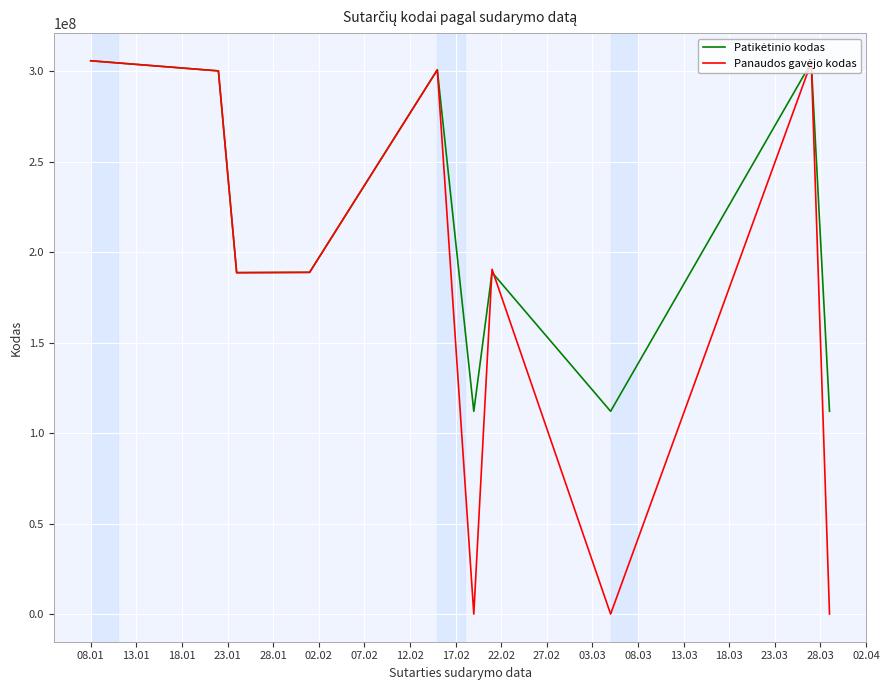

The Patikėtinio kodas series shows 164494338 at 18.03. True or false?

False